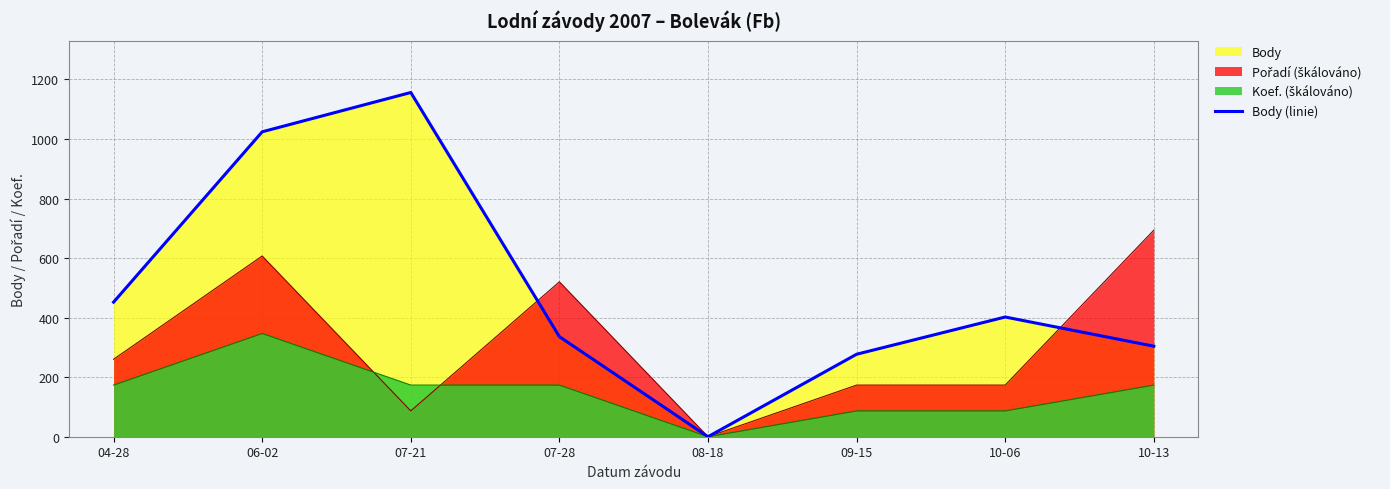

What is the average value?

494